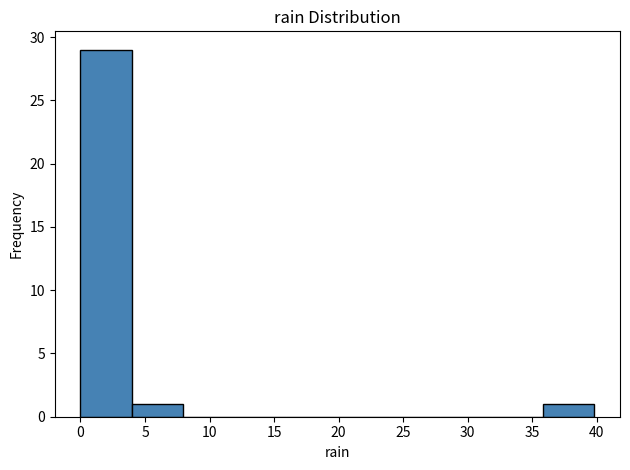

Over which range of the x-axis is the bar tallest?

0 to 4